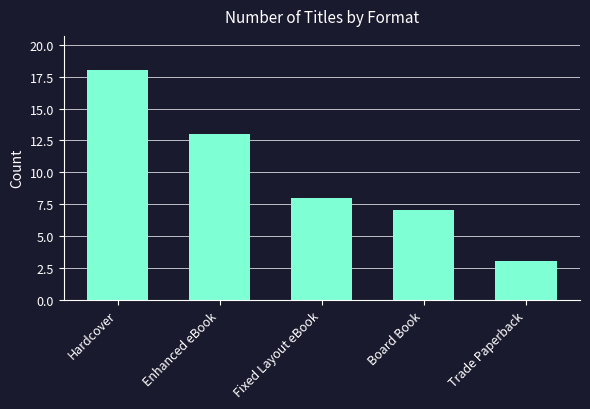

What position from the right is Enhanced eBook?

4